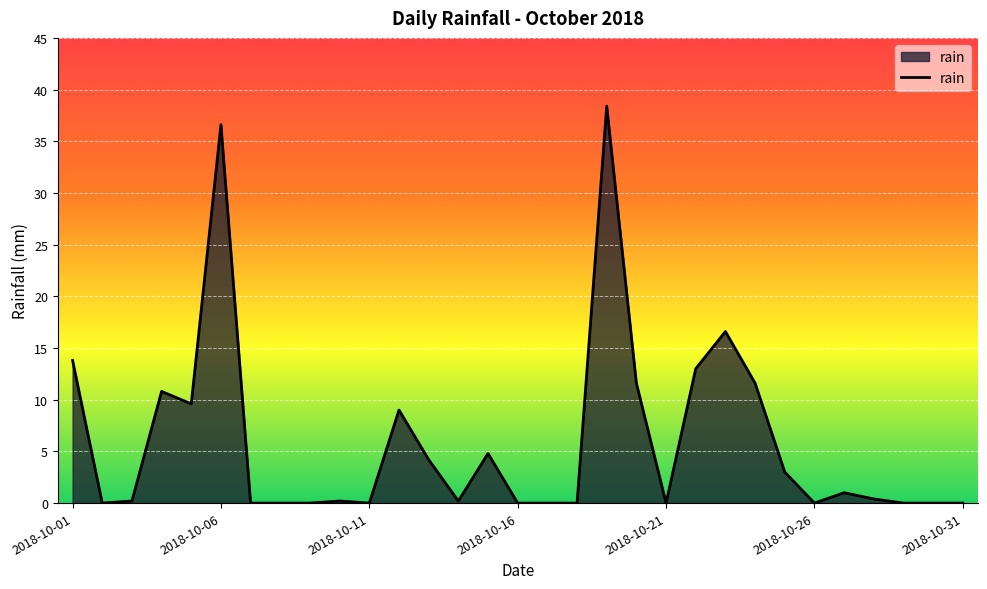

Where is the data nearest to the value 19?

22